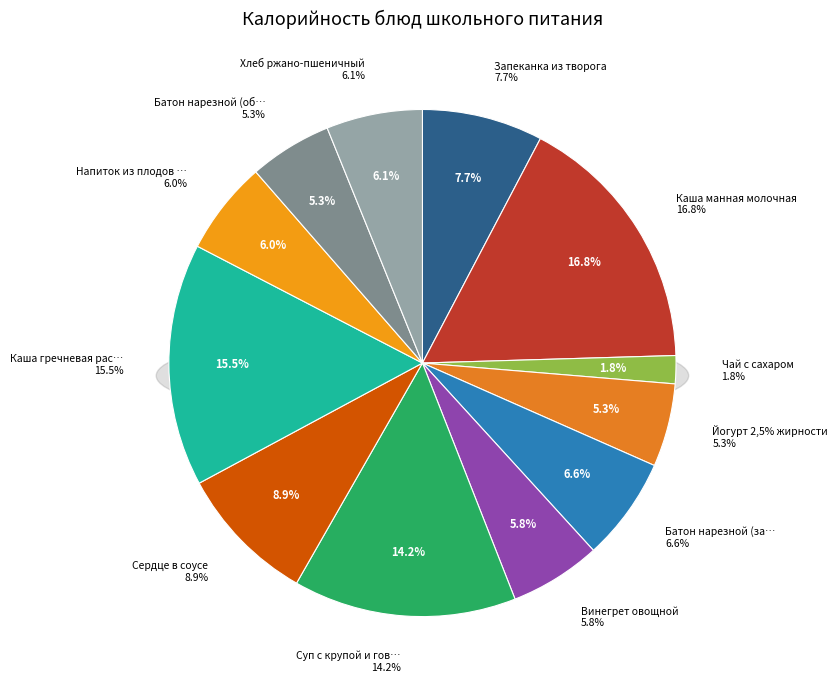

Which slice is the smallest?

Чай с сахаром